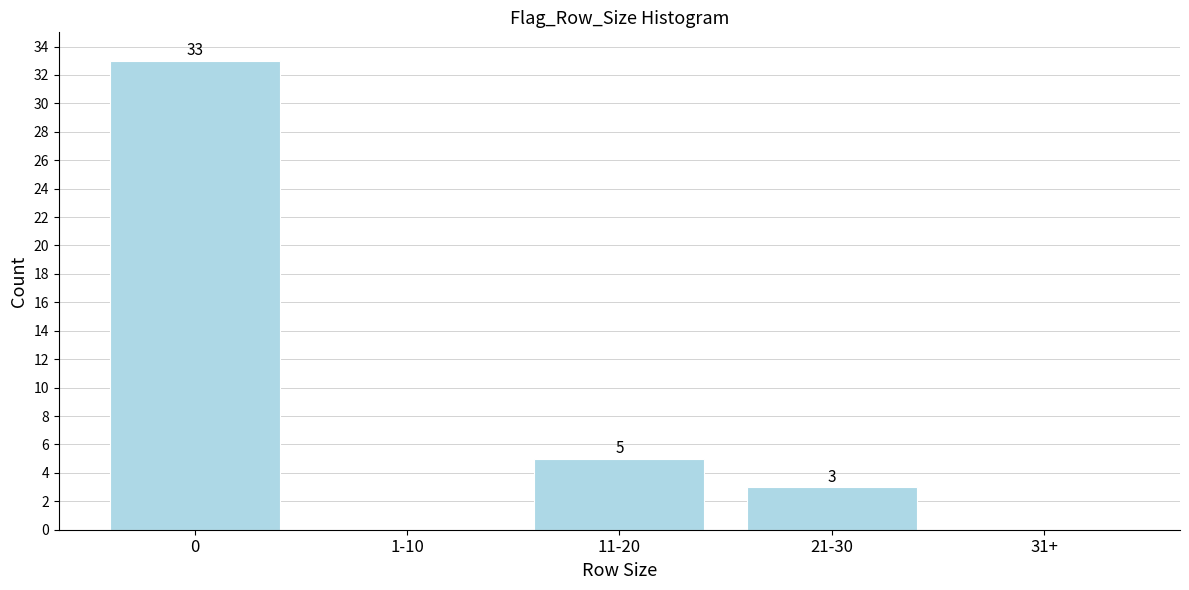

Reading right to left, what are all the values shown in this chart?

31+=0	21-30=3	11-20=5	1-10=0	0=33